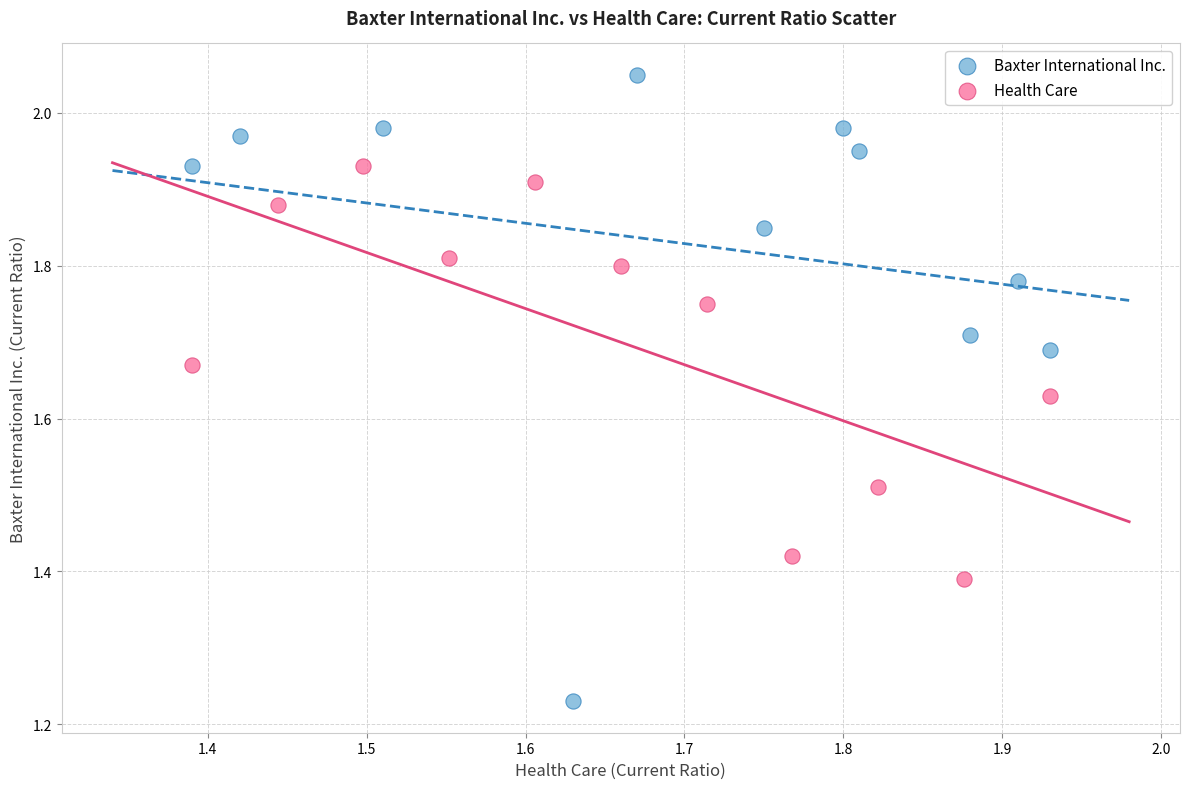

What are all the series names shown in the legend?

Baxter International Inc., Health Care